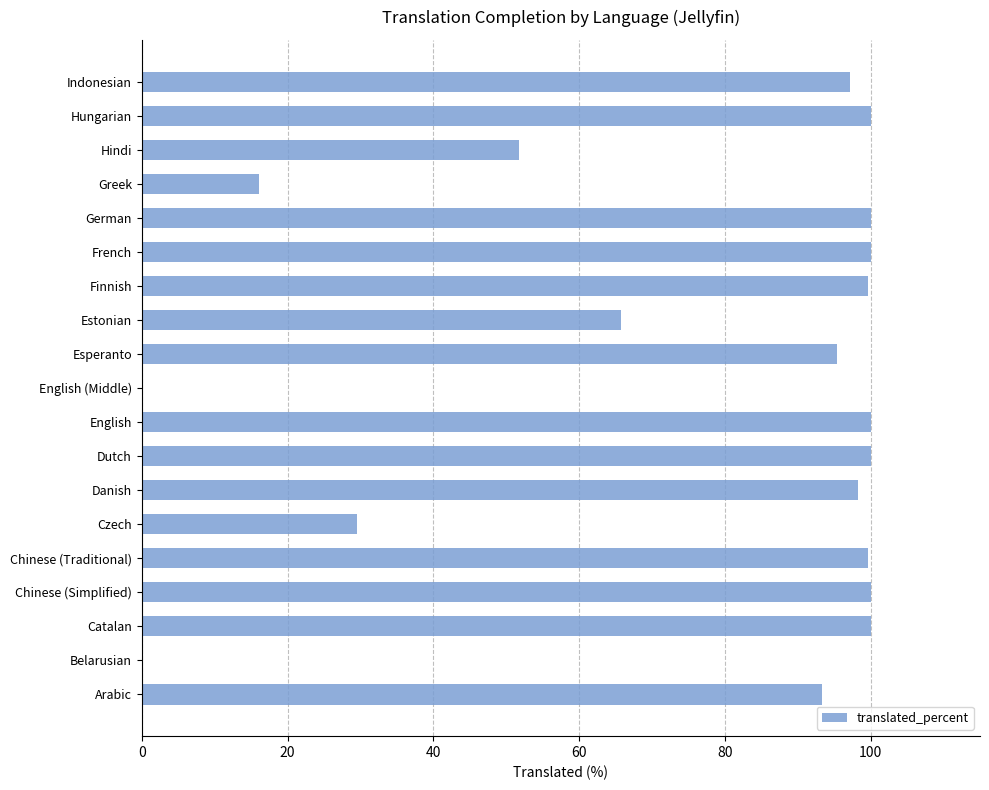

At which label is the value closest to 50?

Hindi